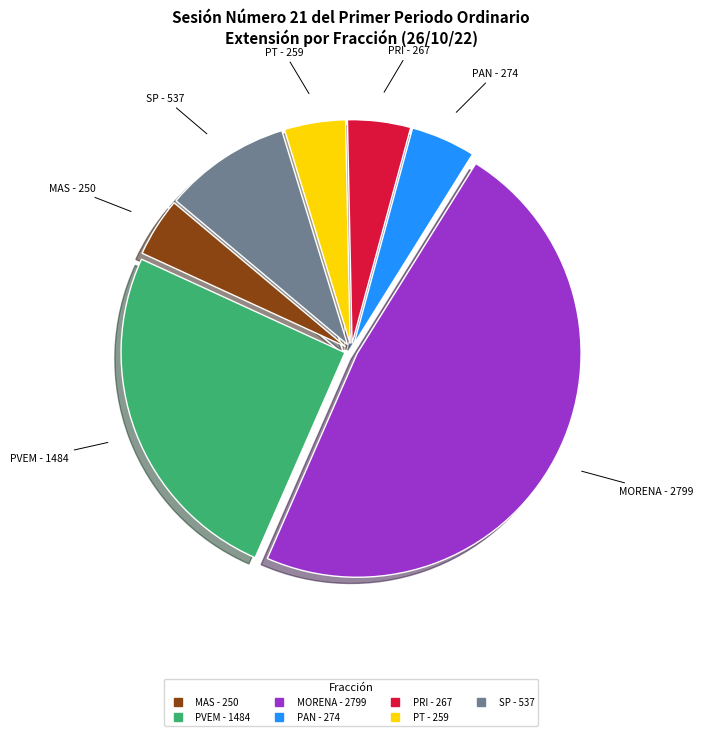

Does any single category account for the majority?

No